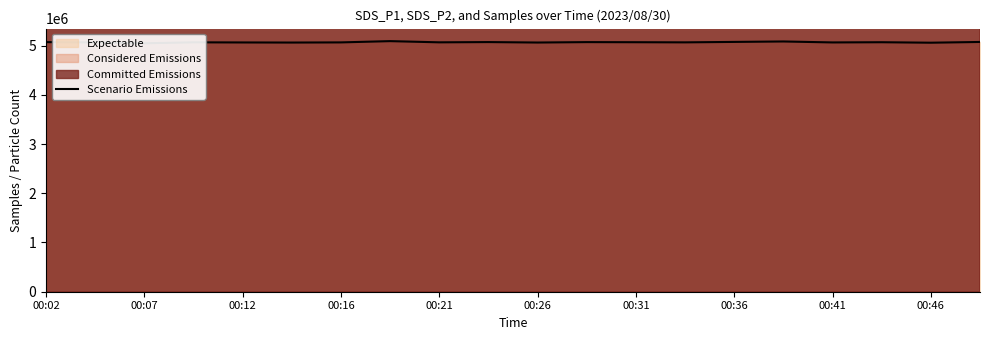

The chart shows a value of 5061184 at 00:26. True or false?

True